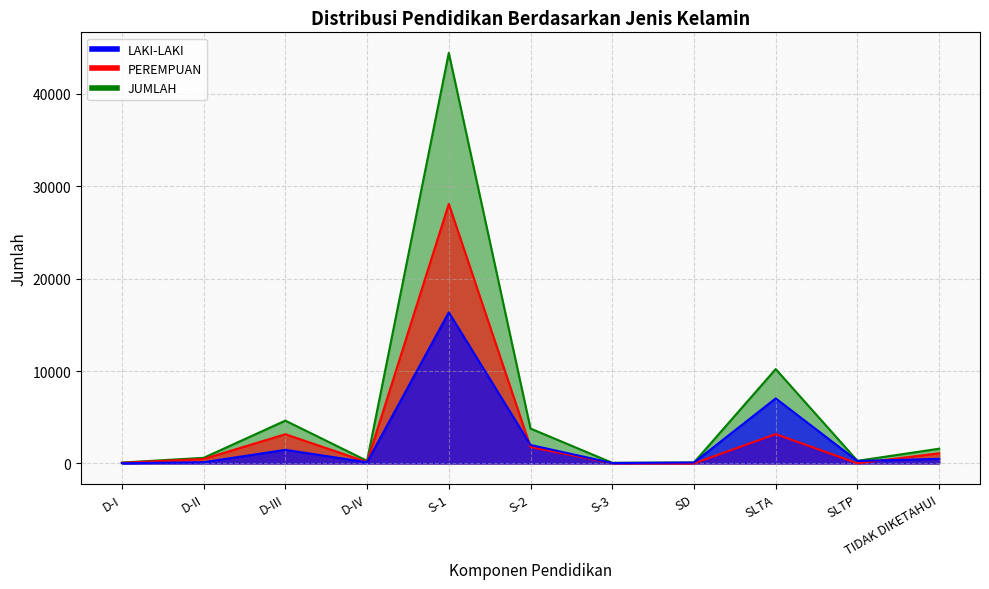

What is the value of the JUMLAH point at the 10th from the left?

283